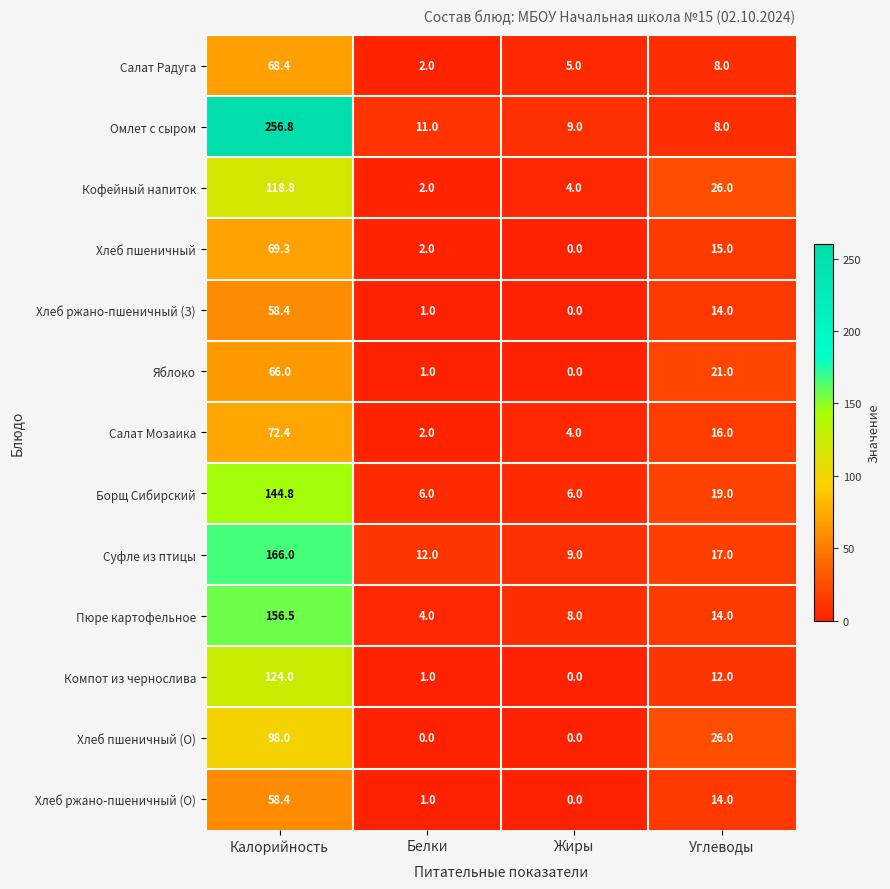

What is the maximum value shown in the chart?

256.8